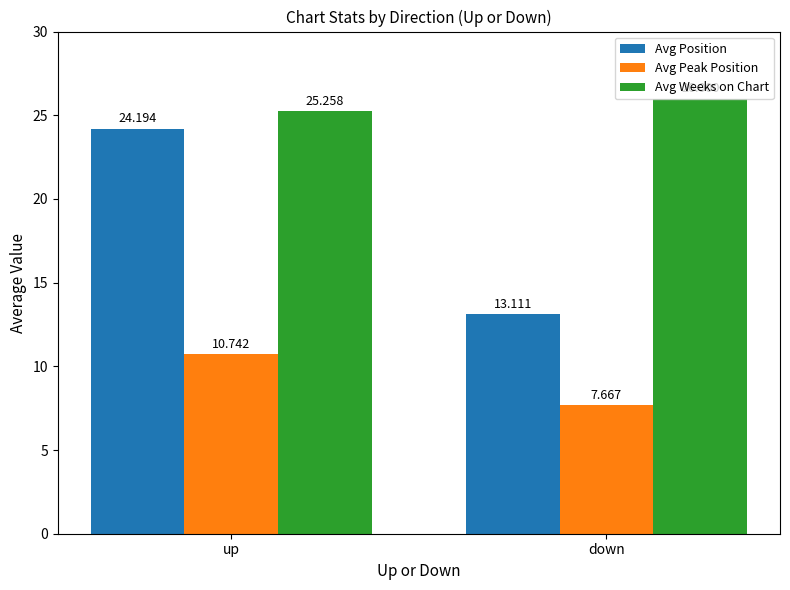

Are the bars horizontal?

No